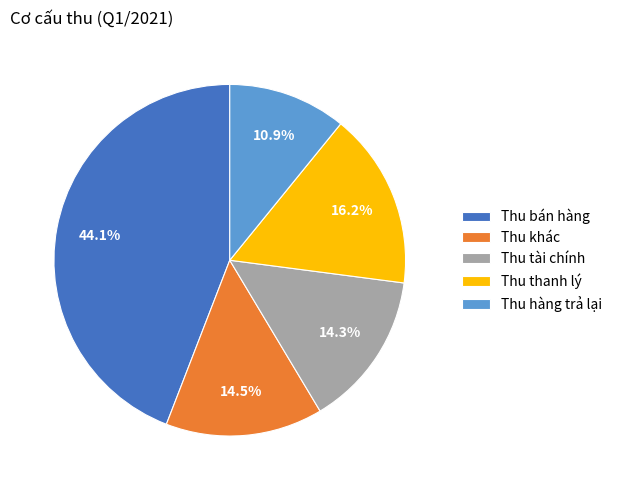

Count the number of slices in the pie.

5